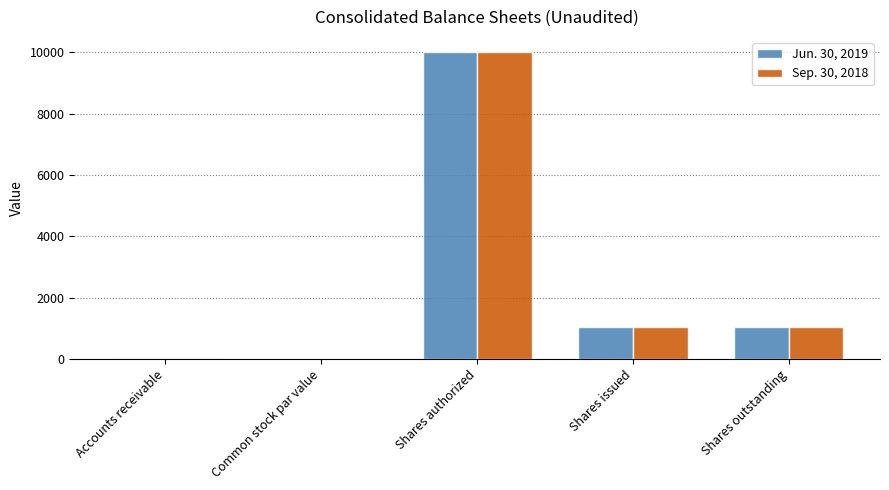

At which category is the sum across all series the highest?

Shares authorized